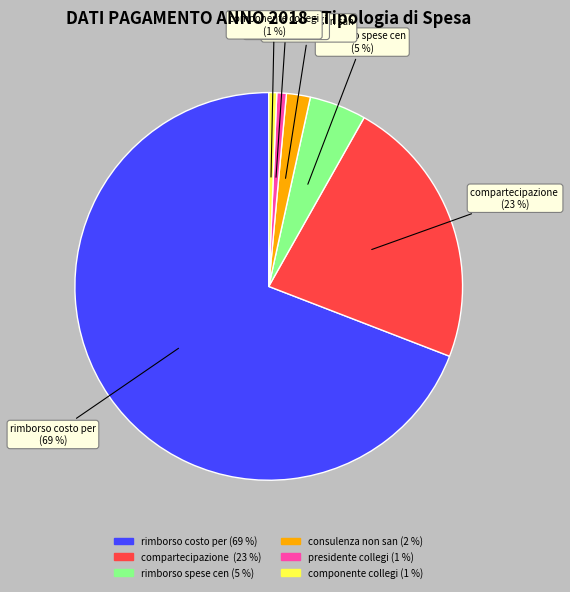

How many segments does this pie chart have?

6